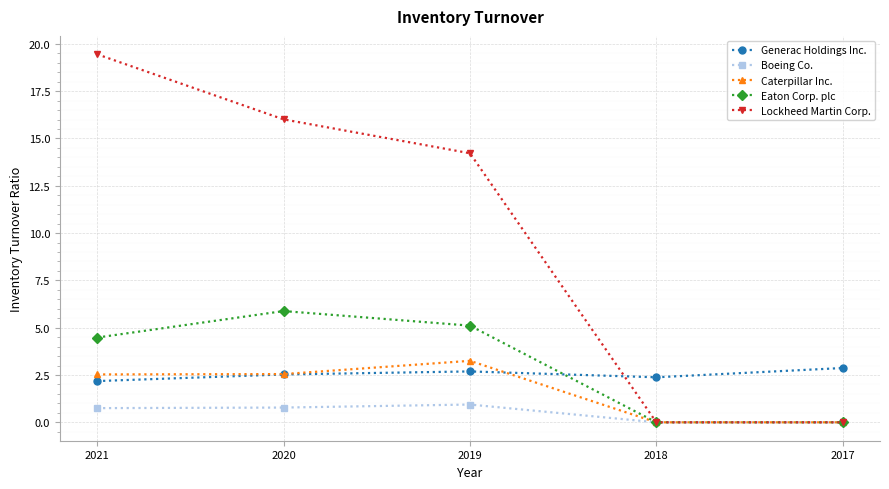

Which series has the largest range (max minus min)?

Lockheed Martin Corp.